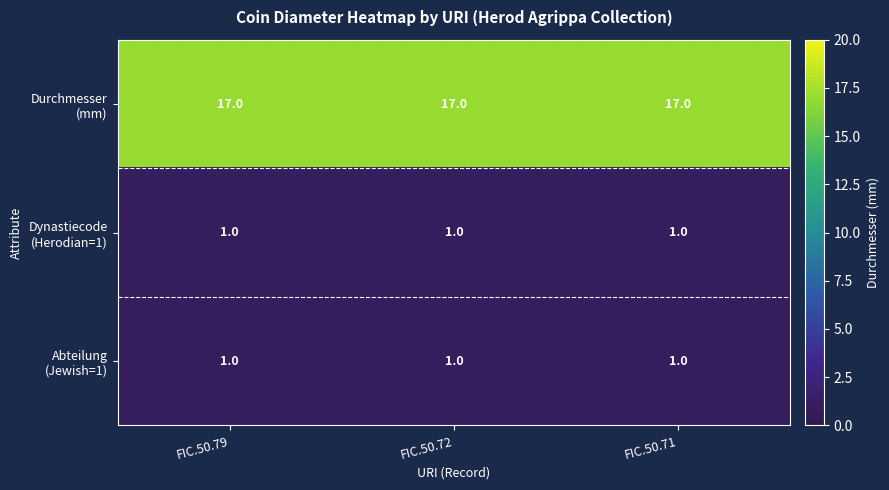

What is the maximum value shown in the chart?

17